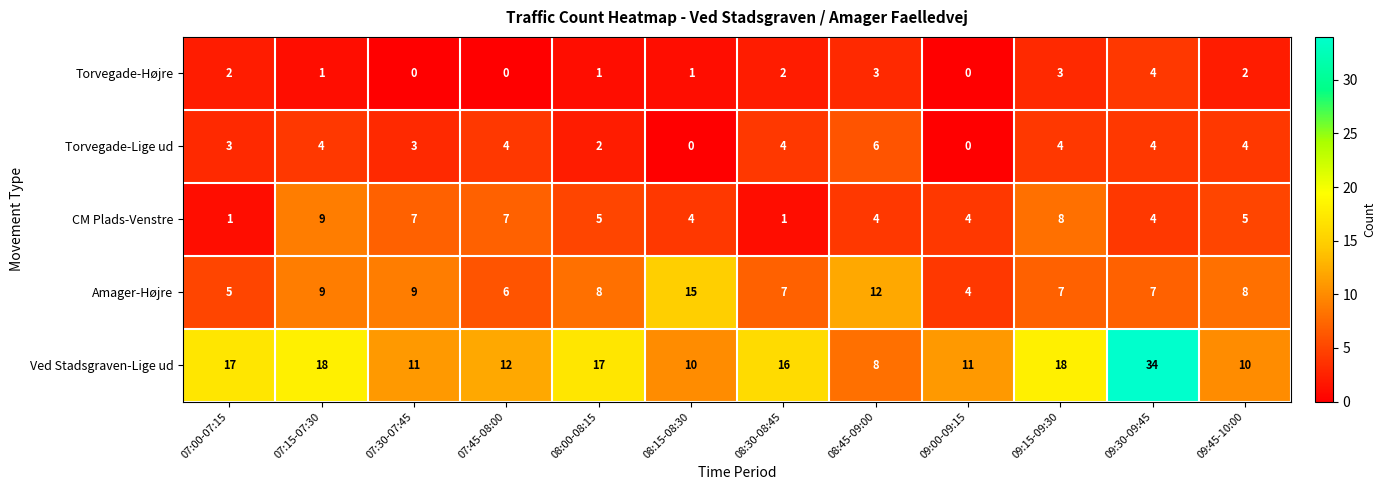

Which series has the largest total across all categories?

Ved Stadsgraven-Lige ud